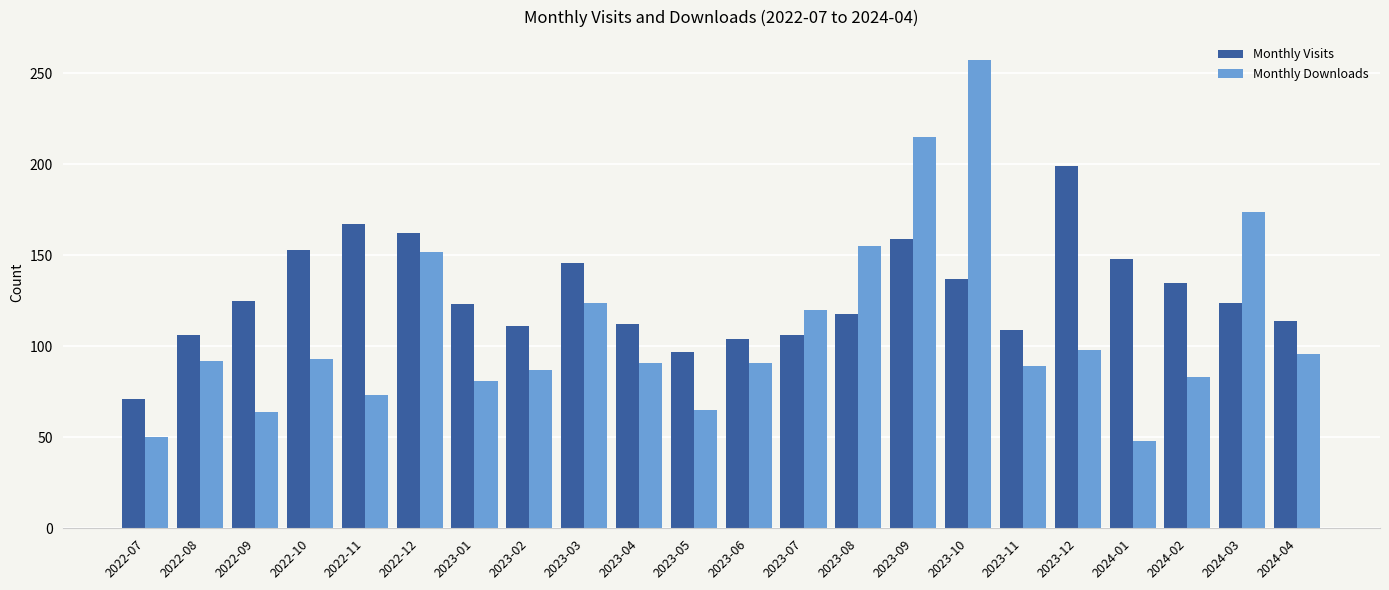

What is the label of the 19th bar from the right?

2022-10